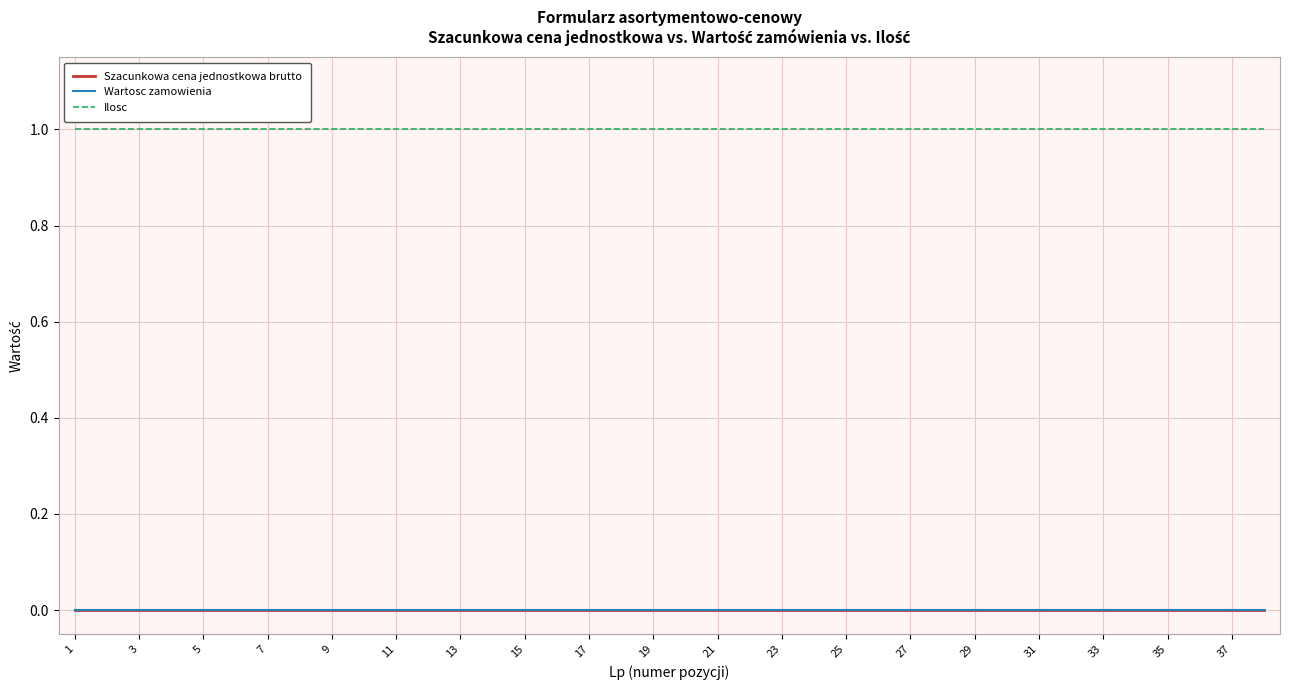

Does the chart display data point markers on the line(s)?

No